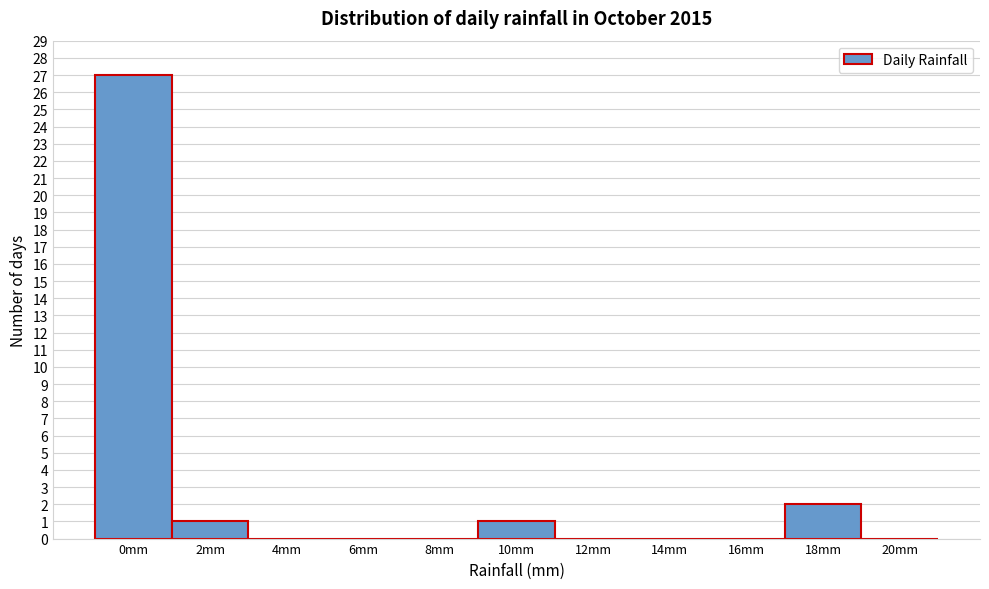

Reading left to right, transcribe all the data shown in this chart.

0mm=27	2mm=1	4mm=0	6mm=0	8mm=0	10mm=1	12mm=0	14mm=0	16mm=0	18mm=2	20mm=0